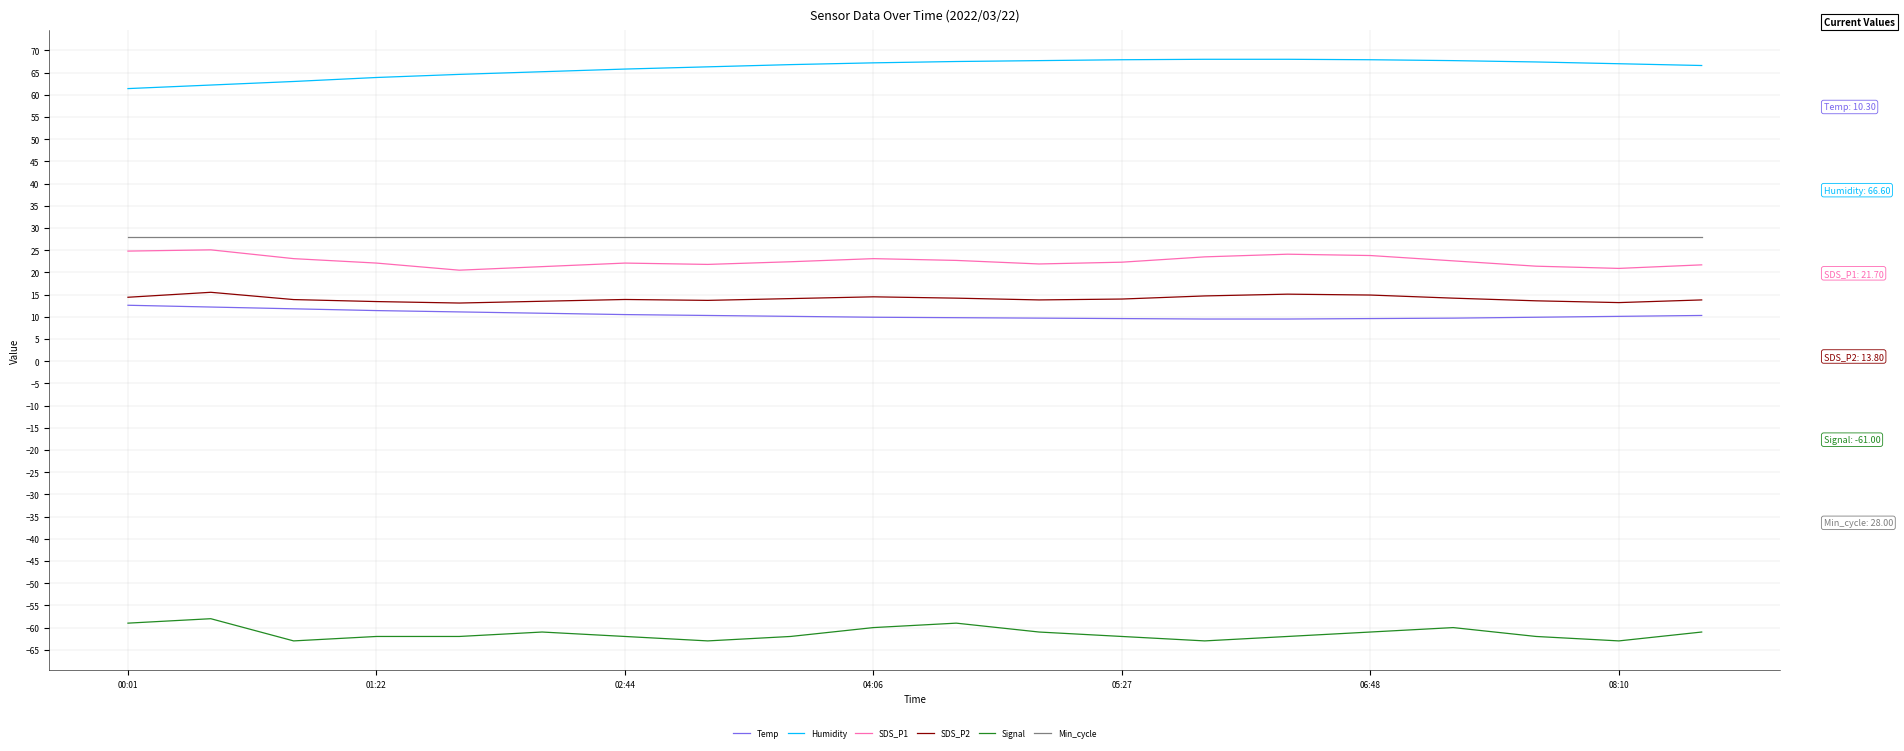

What is the minimum value for Signal?

-63.0